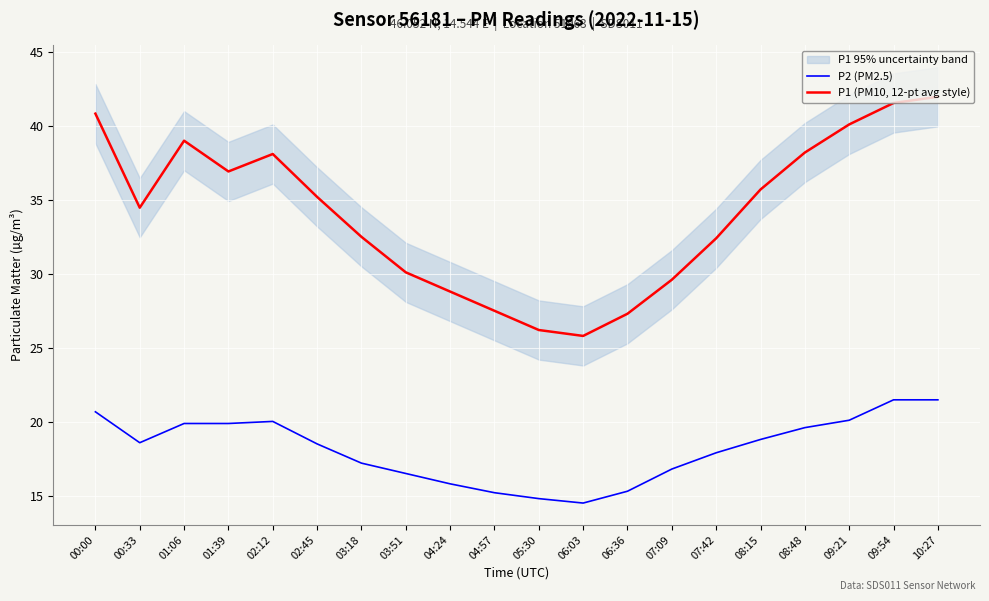

True or false: P1 (PM10, 12-pt avg style) and P2 (PM2.5) intersect in this chart.

False